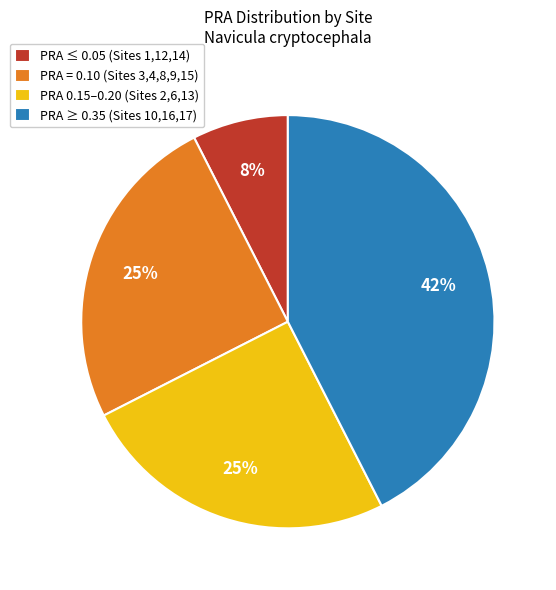

Is PRA 0.15–0.20 (Sites 2,6,13) the majority of the pie?

No